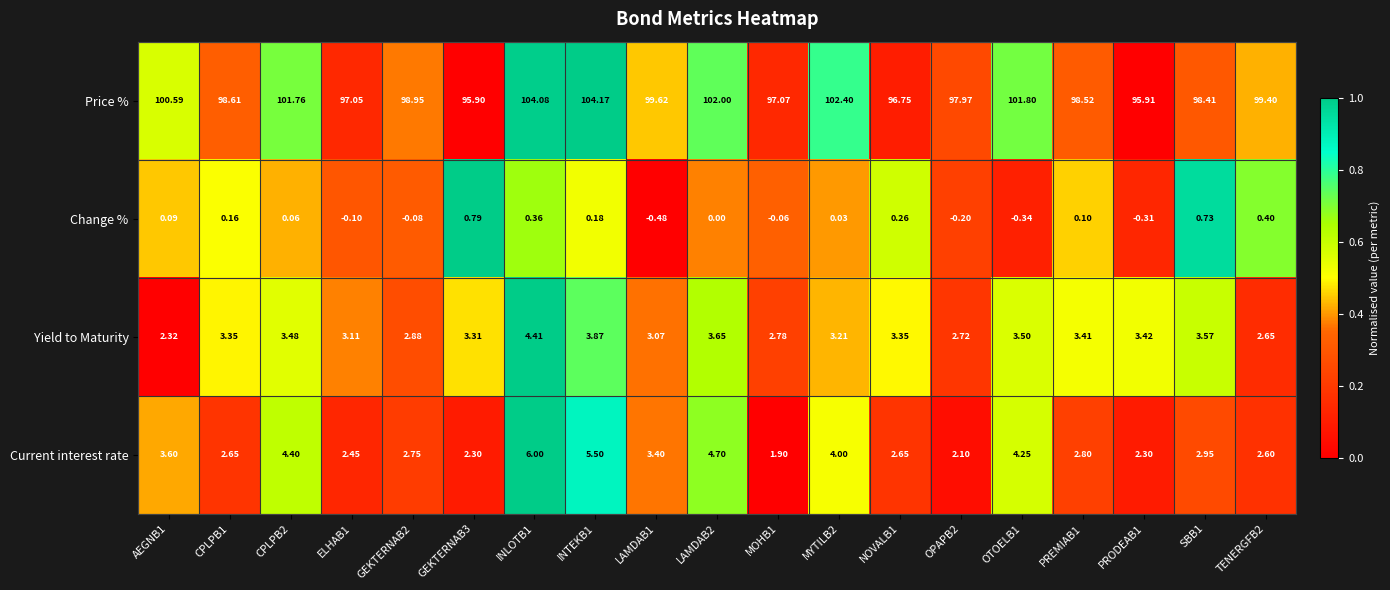

Is the value of Change % at TENERGFB2 greater than the value of Price % at INLOTB1?

No